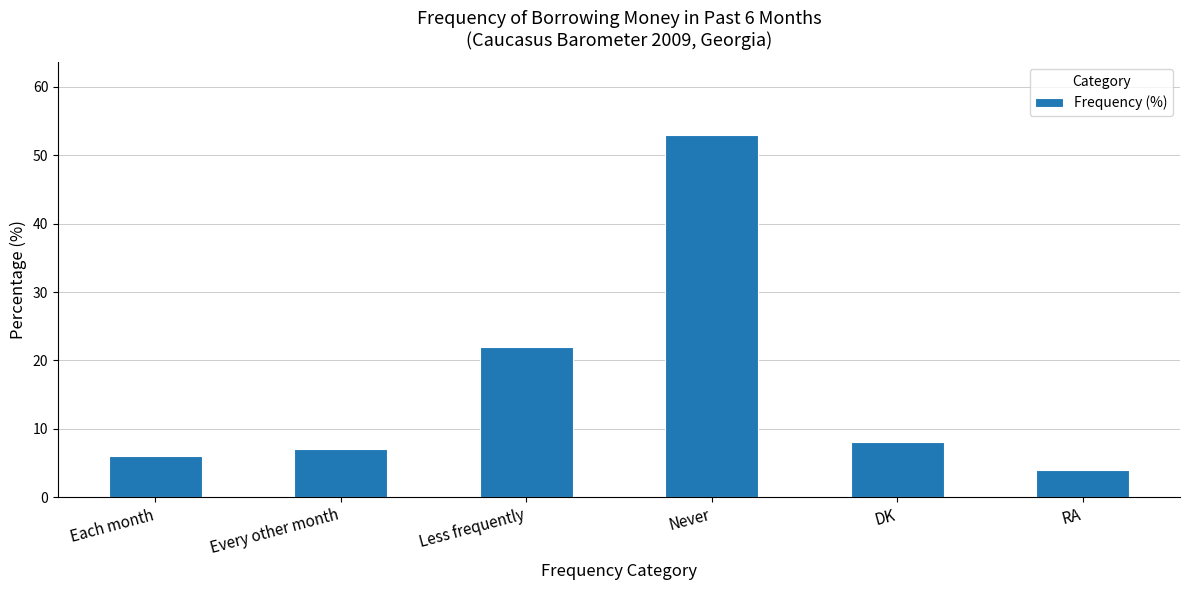

At which category does the chart reach its minimum across all series?

RA